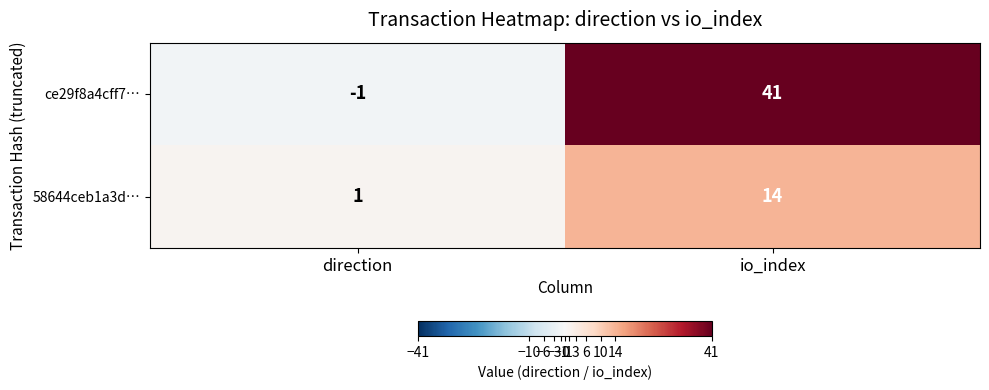

Reading left to right, extract all data points from this chart.

ce29f8a4cff7…: -1	41
58644ceb1a3d…: 1	14